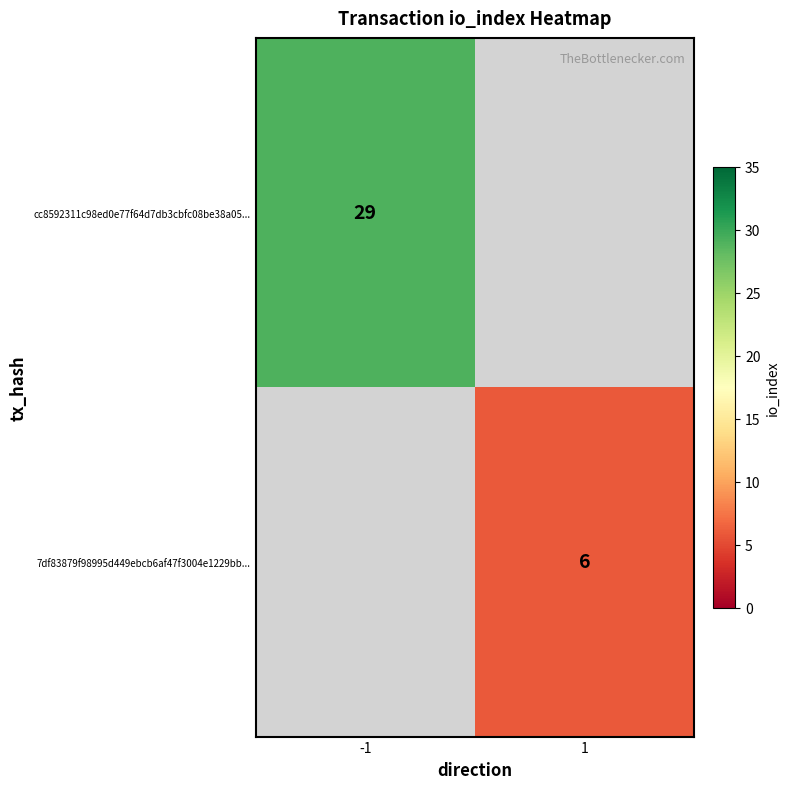

Is the value of cc8592311c98ed0e77f64d7db3cbfc08be38a05... at -1 greater than the value of 7df83879f98995d449ebcb6af47f3004e1229bb... at 1?

Yes